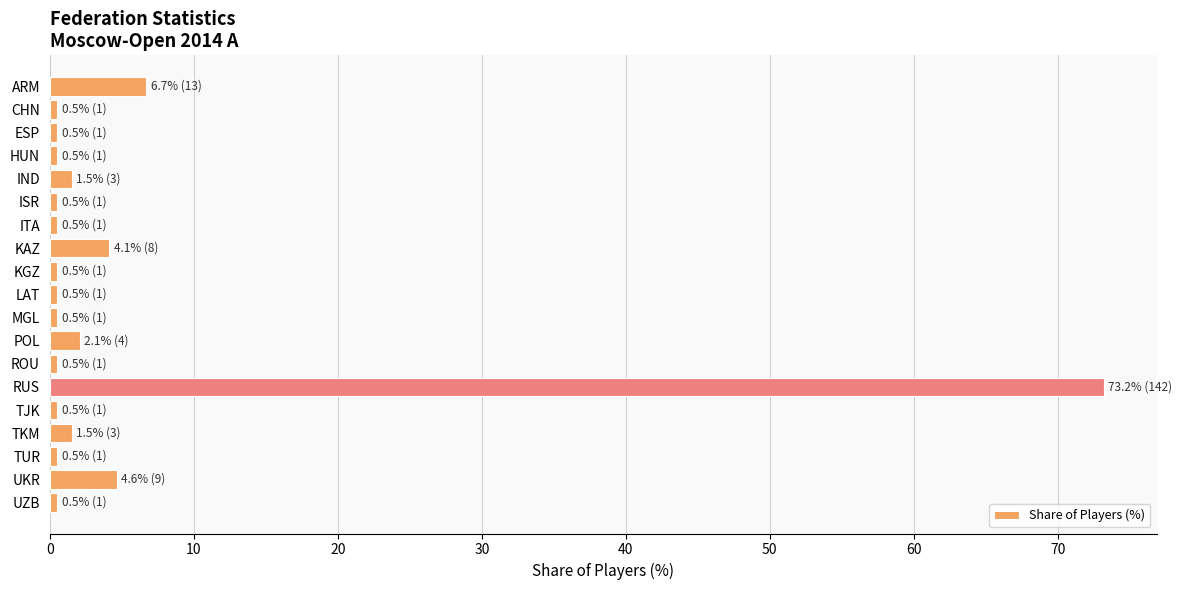

What is the label of the 11th bar from the top?

MGL